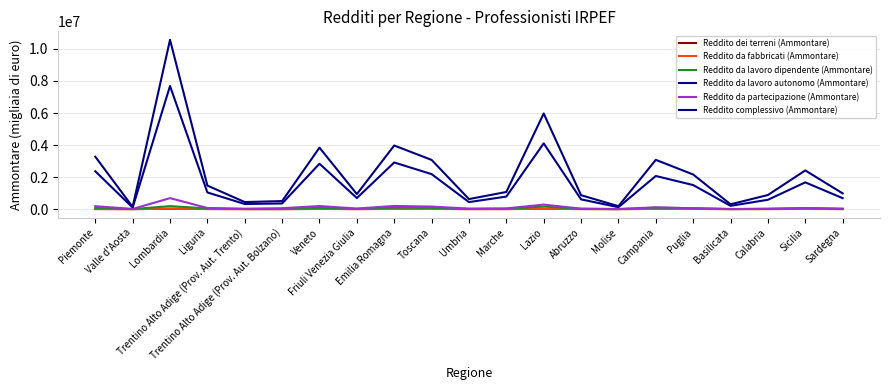

Reading right to left, transcribe all the data shown in this chart.

Reddito dei terreni (Ammontare): Sardegna=4854	Sicilia=16312	Calabria=6416	Basilicata=2661	Puglia=13952	Campania=14303	Molise=1719	Abruzzo=5472	Lazio=16968	Marche=4487	Umbria=3843	Toscana=13204	Emilia Romagna=12061	Friuli Venezia Giulia=4270	Veneto=12551	Trentino Alto Adige (Prov. Aut. Bolzano)=1117	Trentino Alto Adige (Prov. Aut. Trento)=2018	Liguria=6040	Lombardia=24962	Valle d'Aosta=877	Piemonte=2636
Reddito da fabbricati (Ammontare): Sardegna=3204	Sicilia=10240	Calabria=3527	Basilicata=1255	Puglia=9417	Campania=14157	Molise=739	Abruzzo=3427	Lazio=20728	Marche=3730	Umbria=2411	Toscana=10639	Emilia Romagna=13090	Friuli Venezia Giulia=2681	Veneto=10536	Trentino Alto Adige (Prov. Aut. Bolzano)=1022	Trentino Alto Adige (Prov. Aut. Trento)=1169	Liguria=6642	Lombardia=27715	Valle d'Aosta=508	Piemonte=12156
Reddito da lavoro dipendente (Ammontare): Sardegna=19115	Sicilia=62733	Calabria=19097	Basilicata=5545	Puglia=56418	Campania=90776	Molise=3861	Abruzzo=19430	Lazio=160528	Marche=20480	Umbria=12780	Toscana=78579	Emilia Romagna=91291	Friuli Venezia Giulia=16096	Veneto=79062	Trentino Alto Adige (Prov. Aut. Bolzano)=10088	Trentino Alto Adige (Prov. Aut. Trento)=7636	Liguria=43637	Lombardia=188824	Valle d'Aosta=3510	Piemonte=73602
Reddito da lavoro autonomo (Ammontare): Sardegna=685623	Sicilia=1671115	Calabria=584348	Basilicata=205440	Puglia=1503187	Campania=2069101	Molise=120648	Abruzzo=609133	Lazio=4102759	Marche=784580	Umbria=439077	Toscana=2186144	Emilia Romagna=2912265	Friuli Venezia Giulia=690398	Veneto=2834863	Trentino Alto Adige (Prov. Aut. Bolzano)=353325	Trentino Alto Adige (Prov. Aut. Trento)=320955	Liguria=1040891	Lombardia=7688019	Valle d'Aosta=97838	Piemonte=2363567
Reddito da partecipazione (Ammontare): Sardegna=28911	Sicilia=64697	Calabria=21741	Basilicata=7666	Puglia=54821	Campania=114168	Molise=5331	Abruzzo=30563	Lazio=282309	Marche=45616	Umbria=33562	Toscana=160305	Emilia Romagna=198084	Friuli Venezia Giulia=36761	Veneto=192713	Trentino Alto Adige (Prov. Aut. Bolzano)=58550	Trentino Alto Adige (Prov. Aut. Trento)=25732	Liguria=71454	Lombardia=686555	Valle d'Aosta=11413	Piemonte=183766
Reddito complessivo (Ammontare): Sardegna=983297	Sicilia=2415417	Calabria=881102	Basilicata=302224	Puglia=2162224	Campania=3076473	Molise=185068	Abruzzo=870297	Lazio=5970612	Marche=1070765	Umbria=626565	Toscana=3073437	Emilia Romagna=3971727	Friuli Venezia Giulia=938755	Veneto=3838896	Trentino Alto Adige (Prov. Aut. Bolzano)=503158	Trentino Alto Adige (Prov. Aut. Trento)=441942	Liguria=1470935	Lombardia=10570047	Valle d'Aosta=140629	Piemonte=3271573